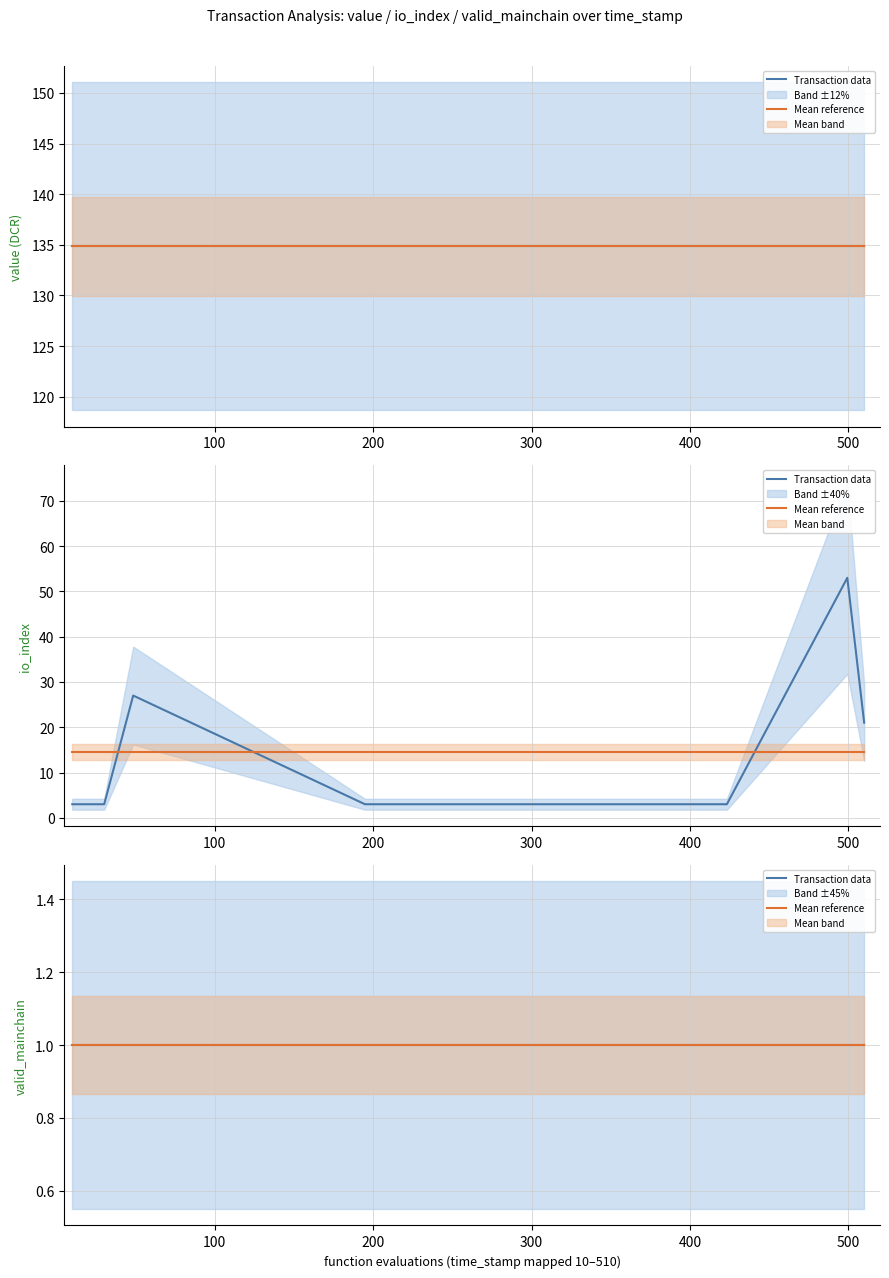

At how many categories does at least one series exceed 24?

8